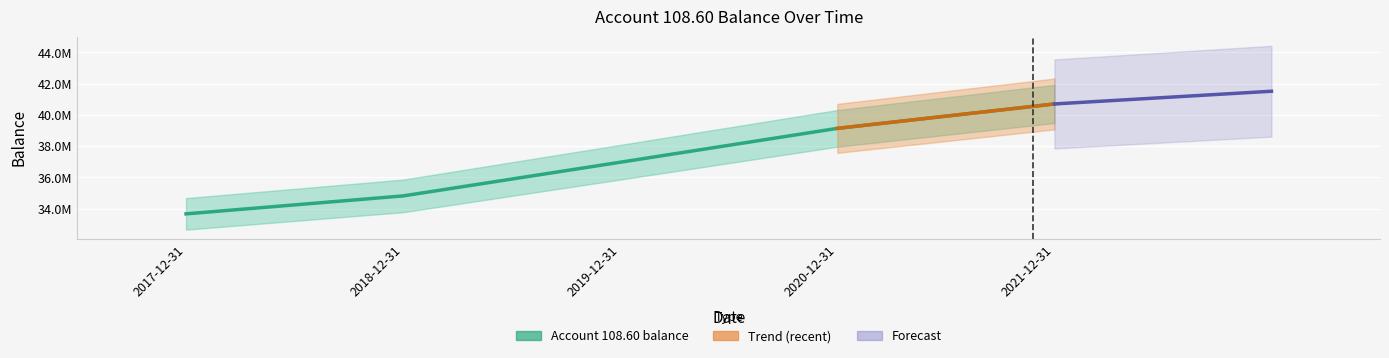

How many data points are above 36970880?

3